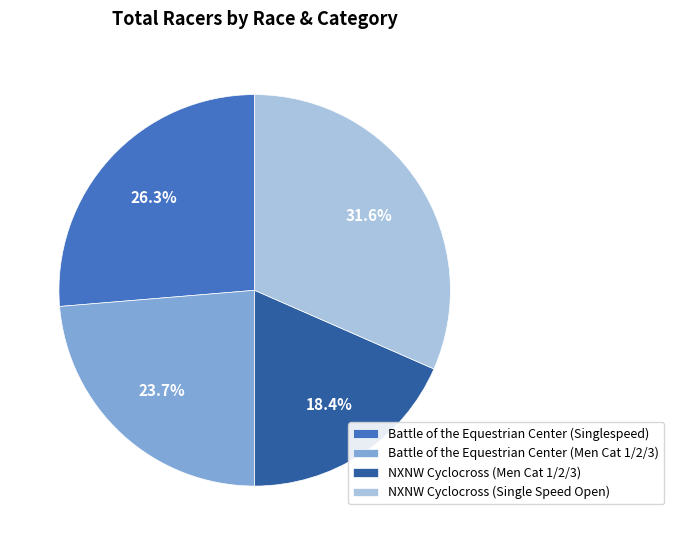

To the nearest percent, what is the difference between the Battle of the Equestrian Center (Singlespeed) and Battle of the Equestrian Center (Men Cat 1/2/3) slice percentages?

3%